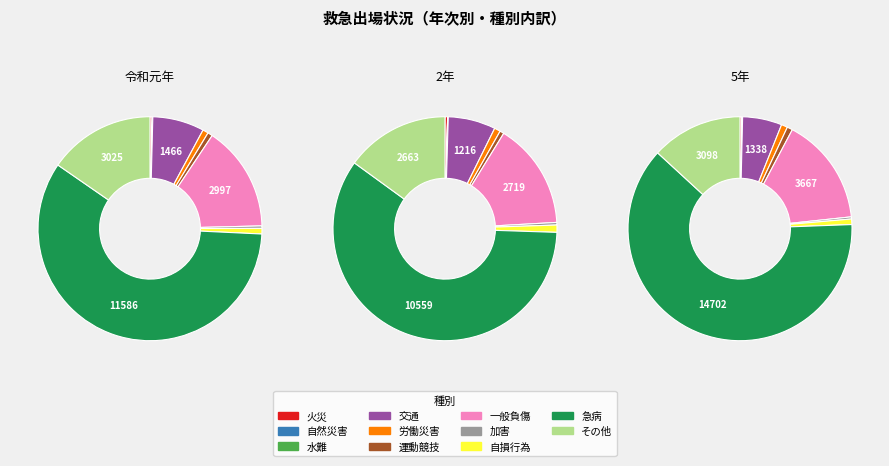

What is the majority slice?

急病